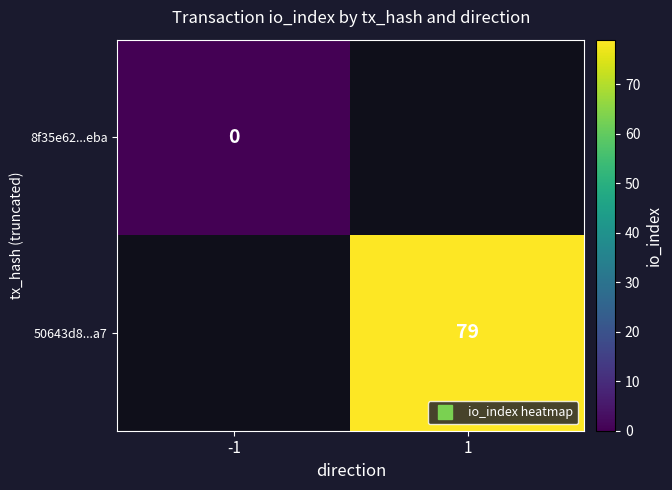

Is the value of 8f35e62...eba at -1 greater than the value of 50643d8...a7 at -1?

No